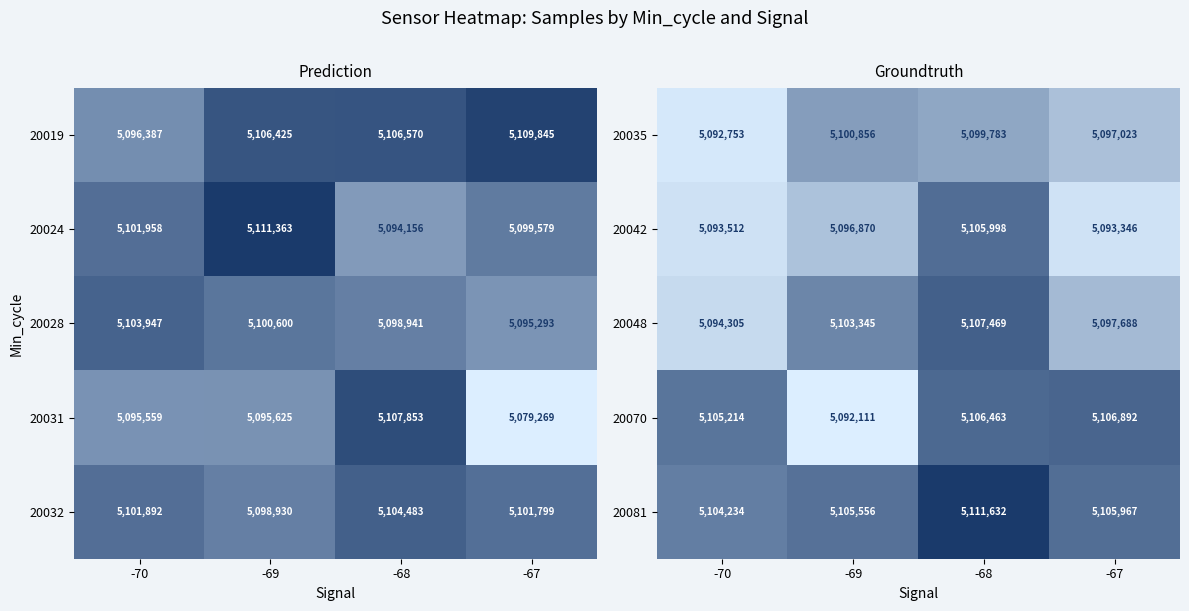

At which label does 20070 reach its peak?

-67